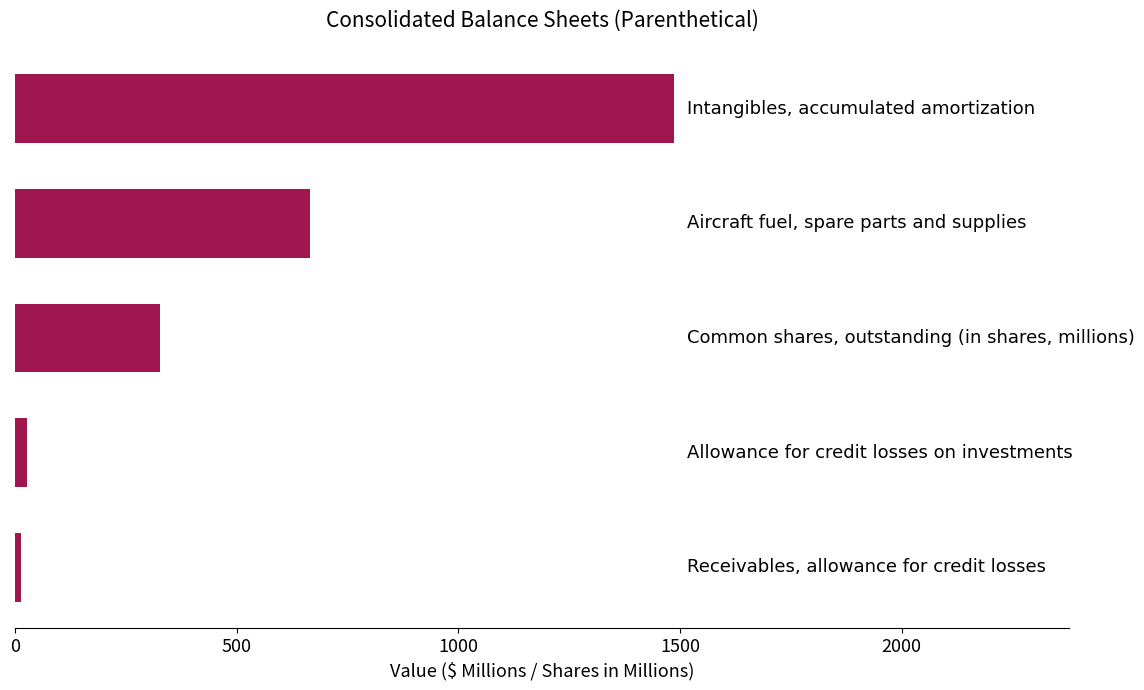

What is the sum of all values?

2520.0